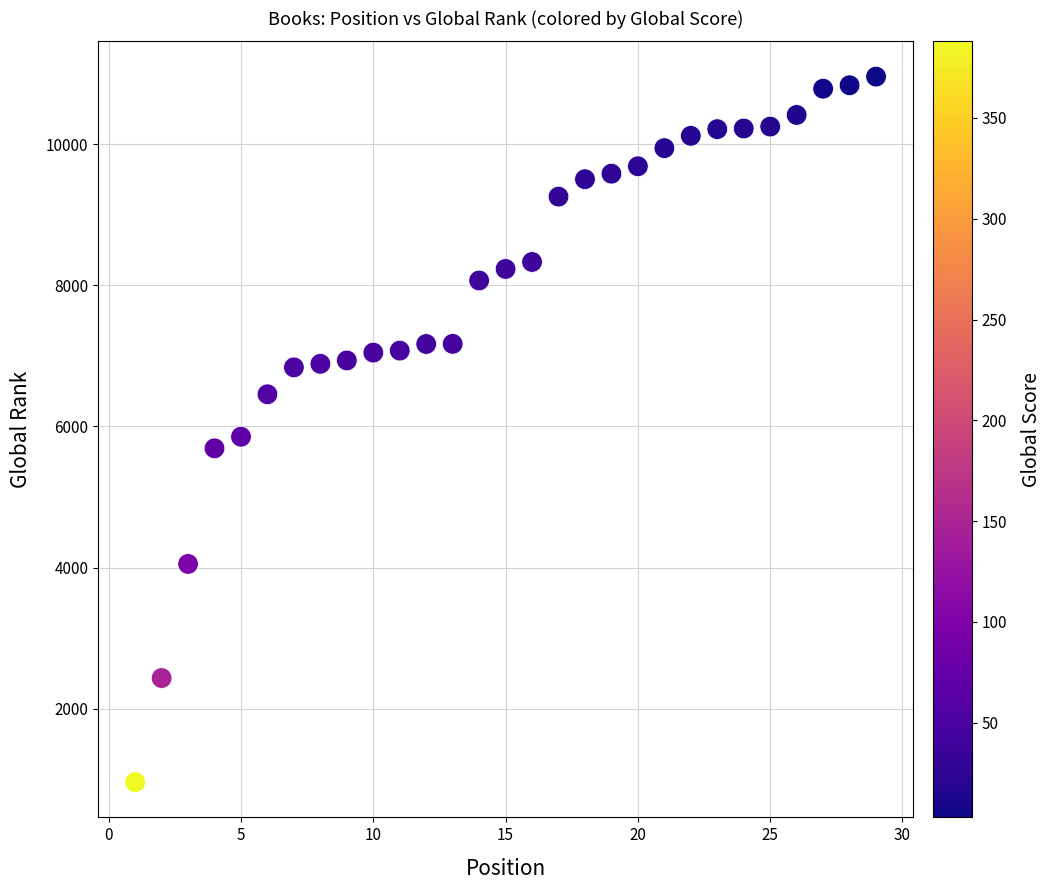

What is the range of X values (max minus min)?

28